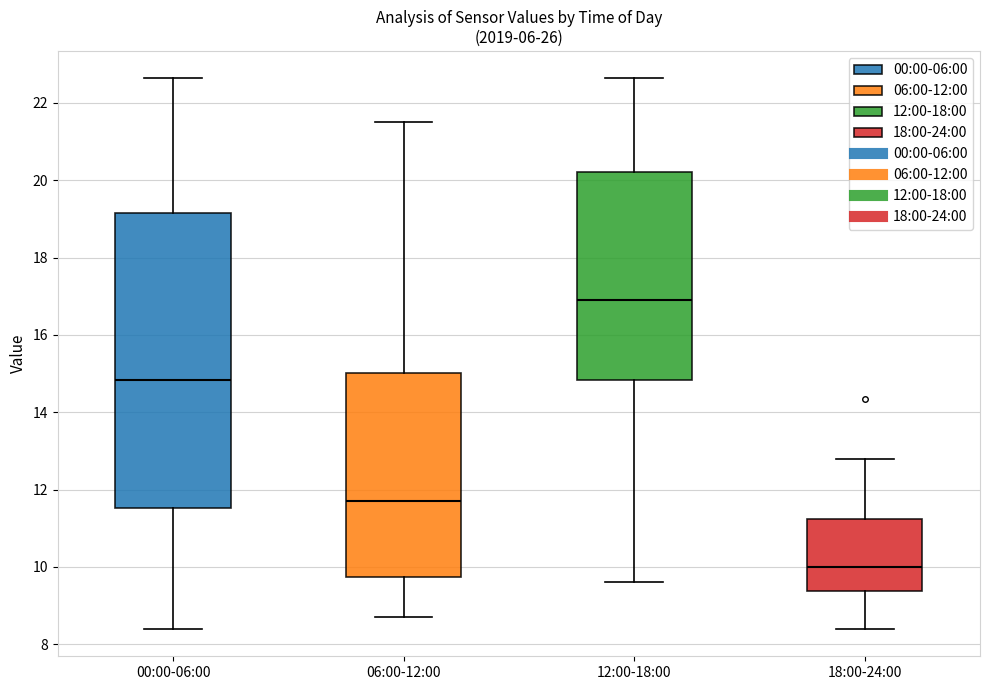

Which box is the tallest, from its lower edge to its upper edge?

00:00-06:00